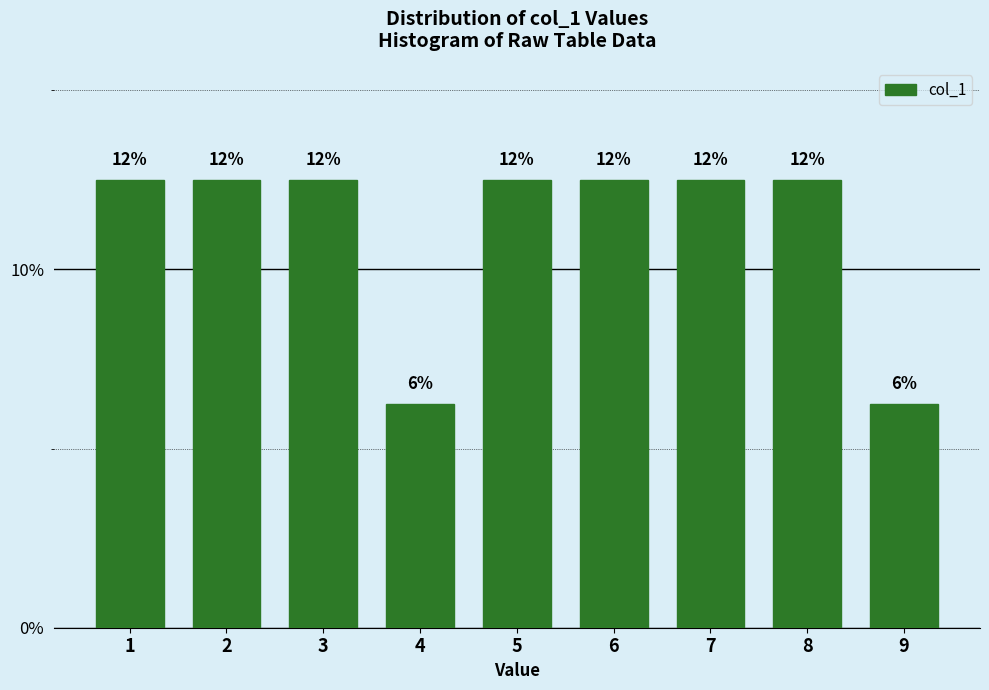

Does the chart contain any negative values?

No